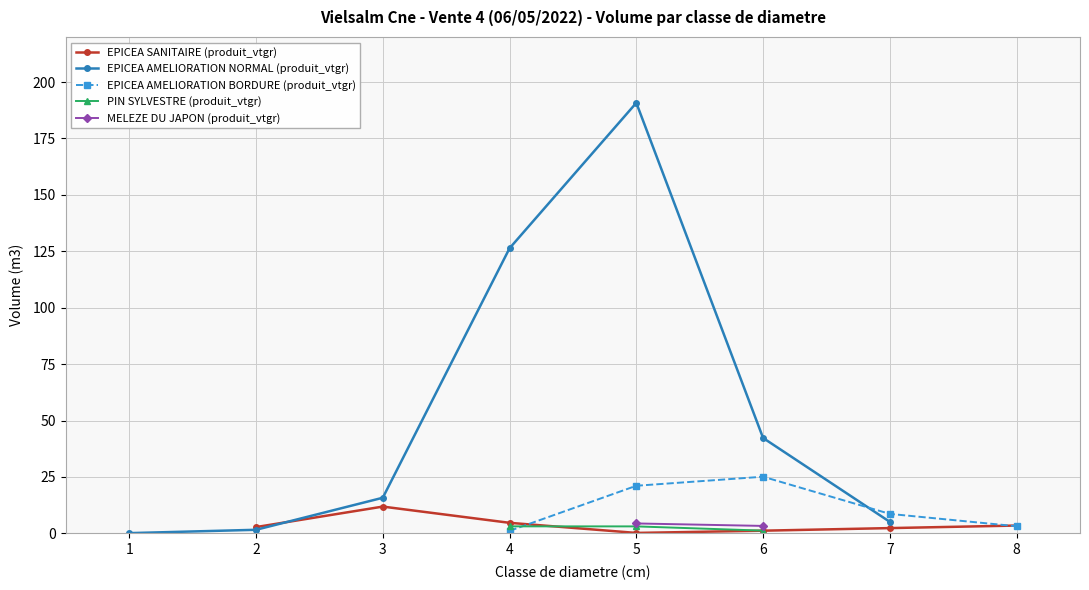

At which category does EPICEA SANITAIRE (produit_vtgr) reach its first local peak?

3